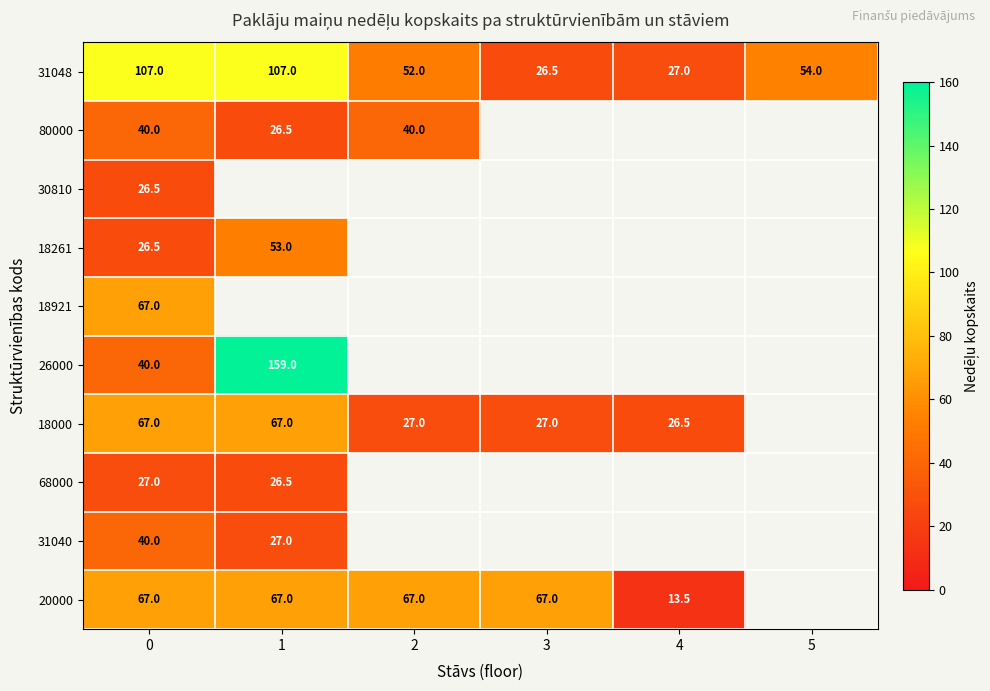

The value of 80000 at 1 is 26.5. True or false?

True